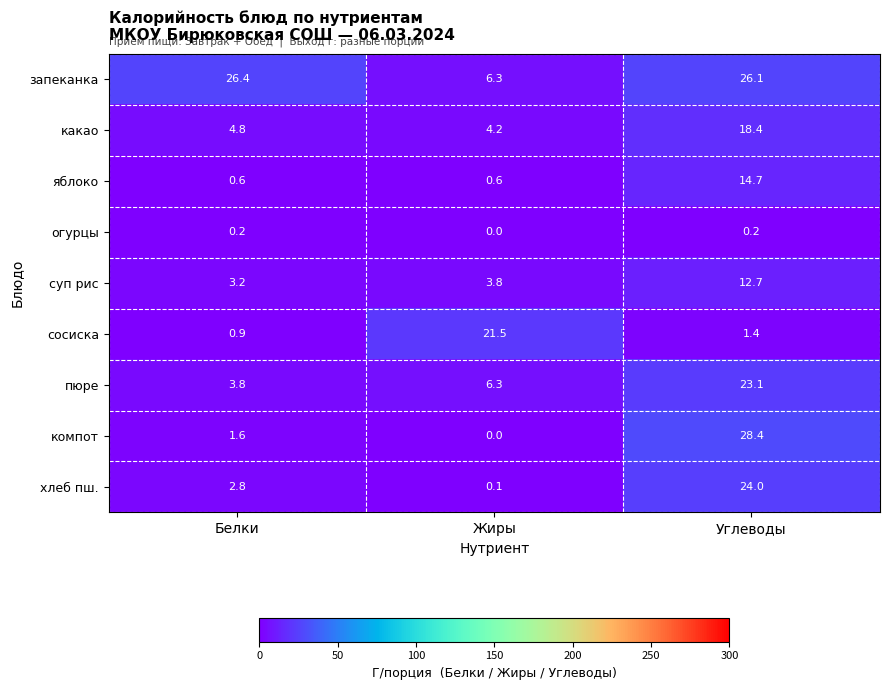

At which category is the sum across all series the highest?

Углеводы